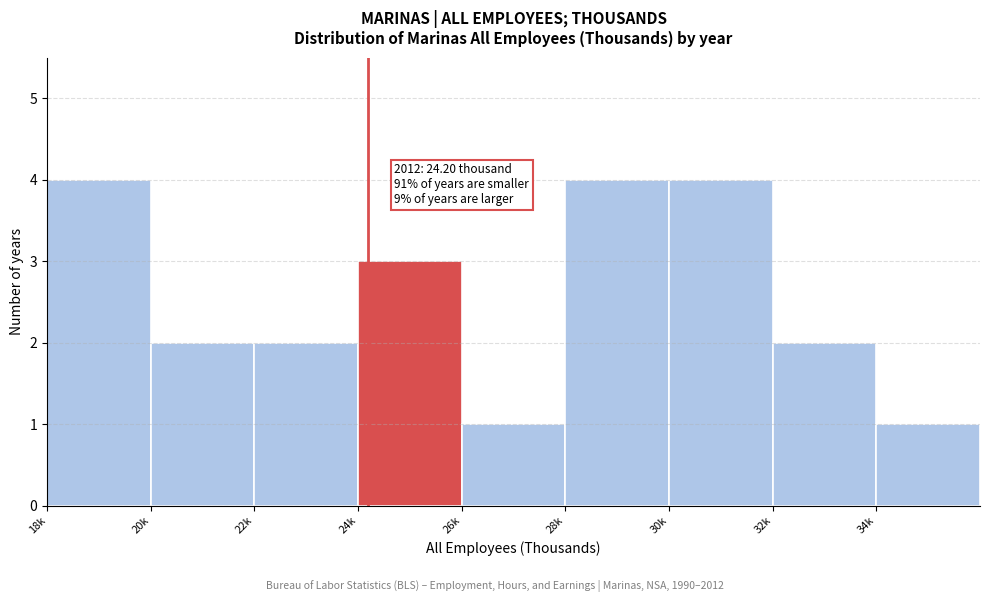

Reading left to right, transcribe all the data shown in this chart.

4	2	2	3	1	4	4	2	1